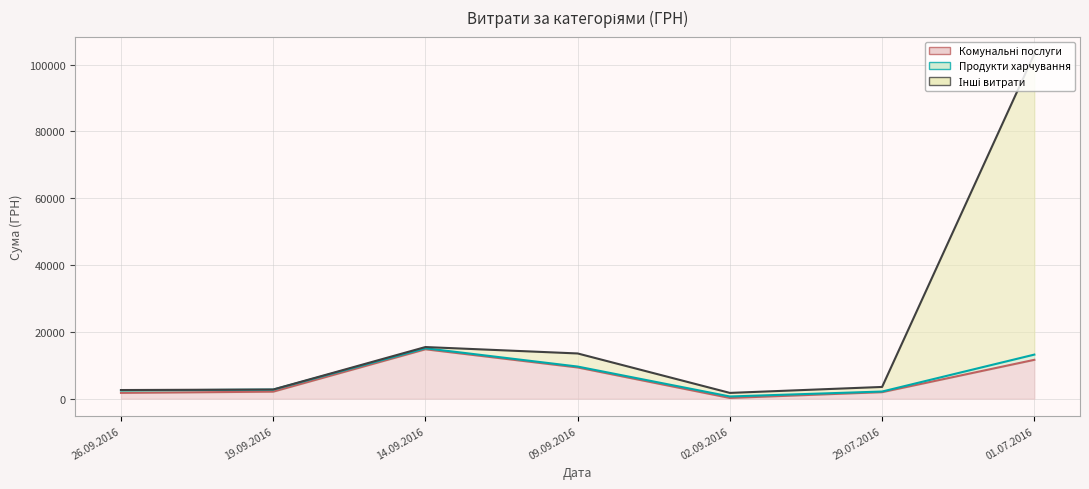

Does the chart display data point markers on the line(s)?

No